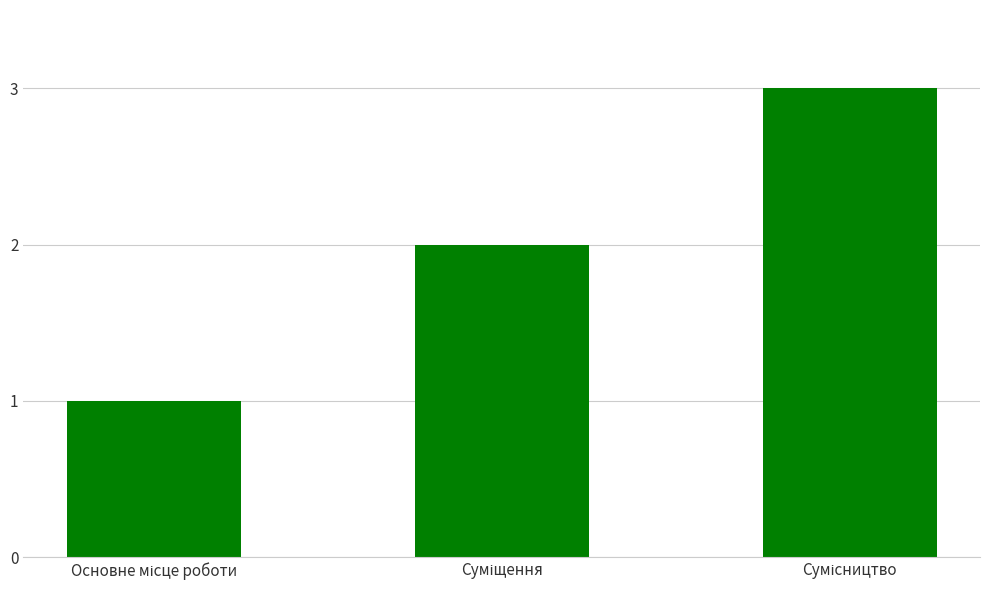

What is the maximum value shown in the chart?

3